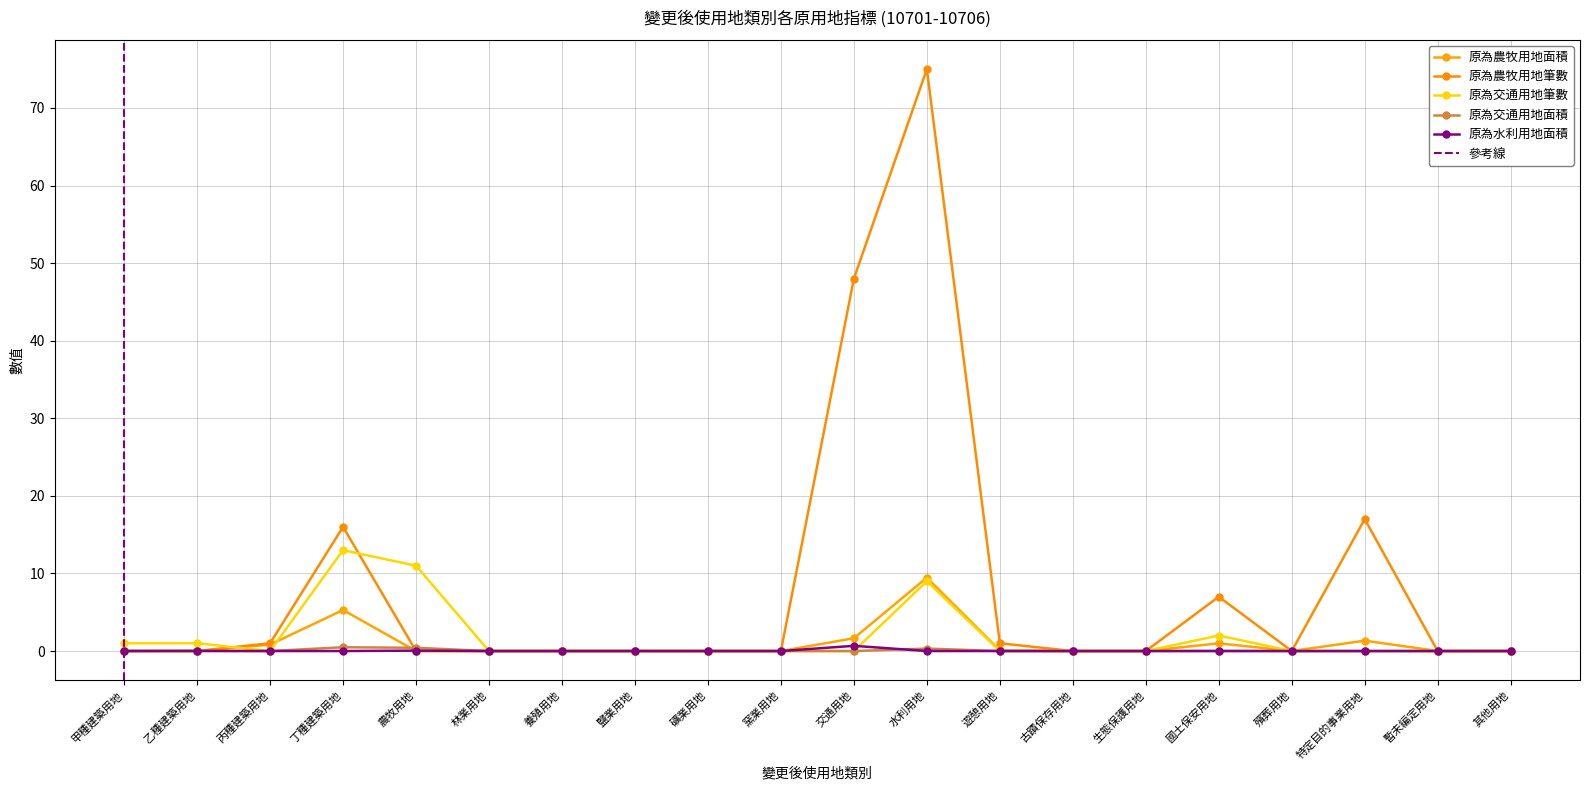

What is the label of the 9th point from the left?

礦業用地